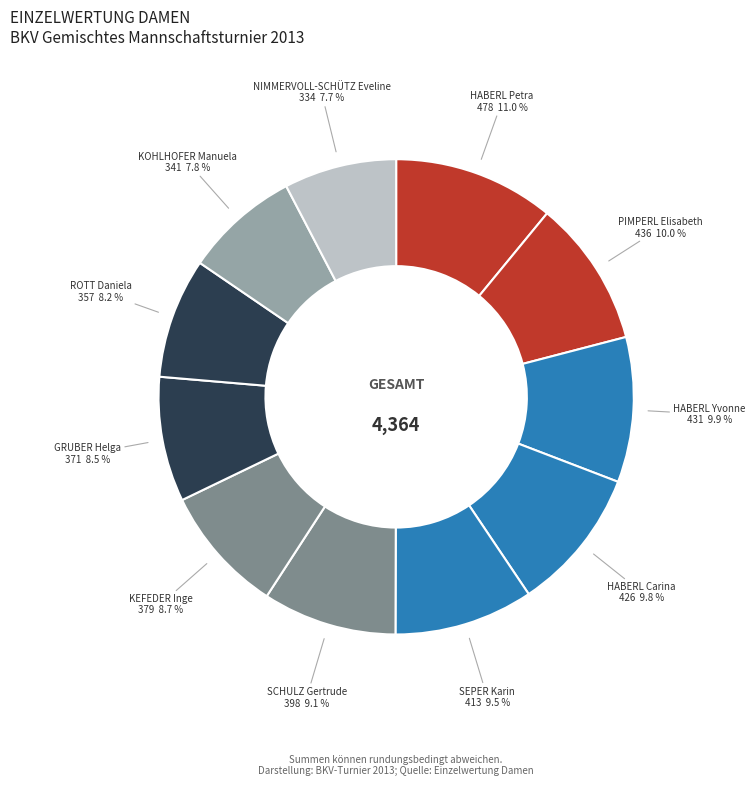

Count the number of slices in the pie.

11